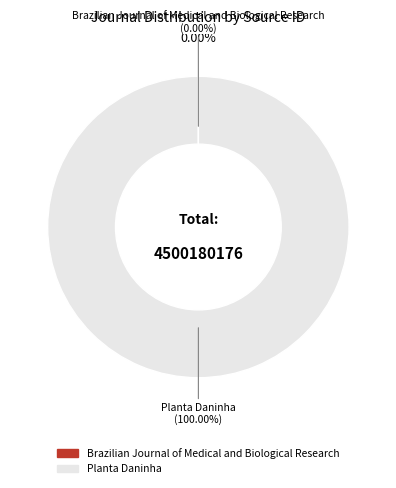

What is the majority slice?

Planta Daninha